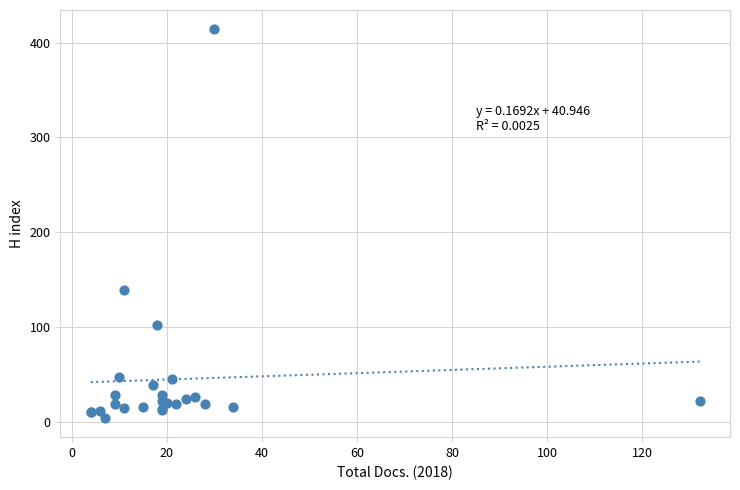

What Y value in the scatter plot is closest to 209?

139